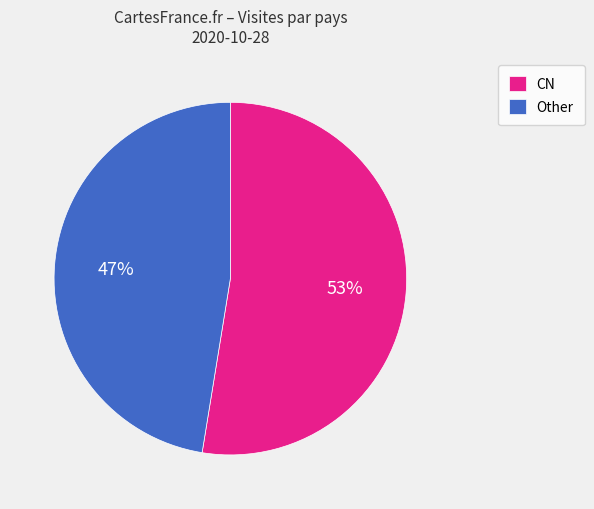

To the nearest percent, what portion does Other represent?

47%